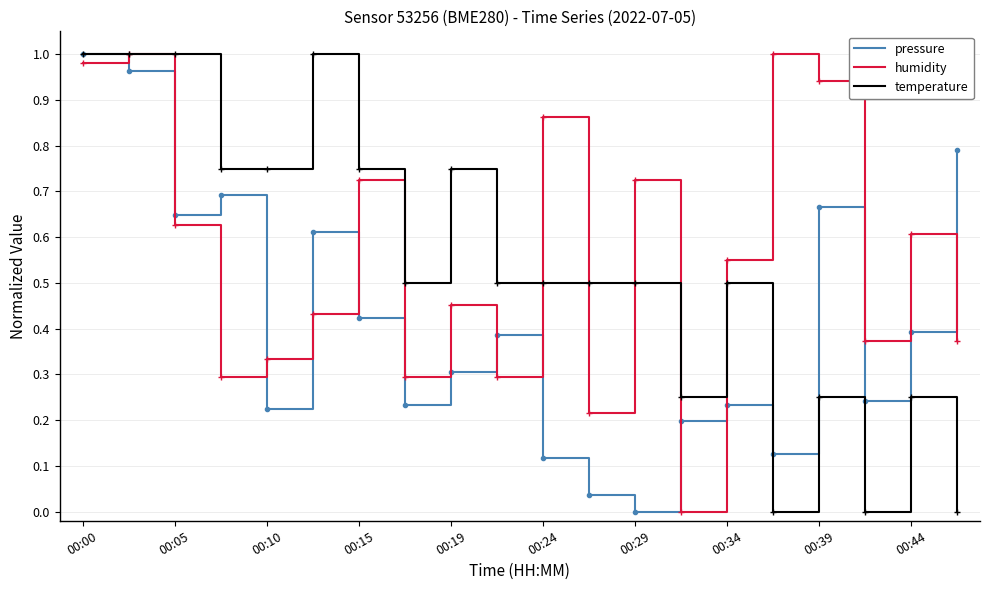

True or false: pressure and humidity cross at least once.

True